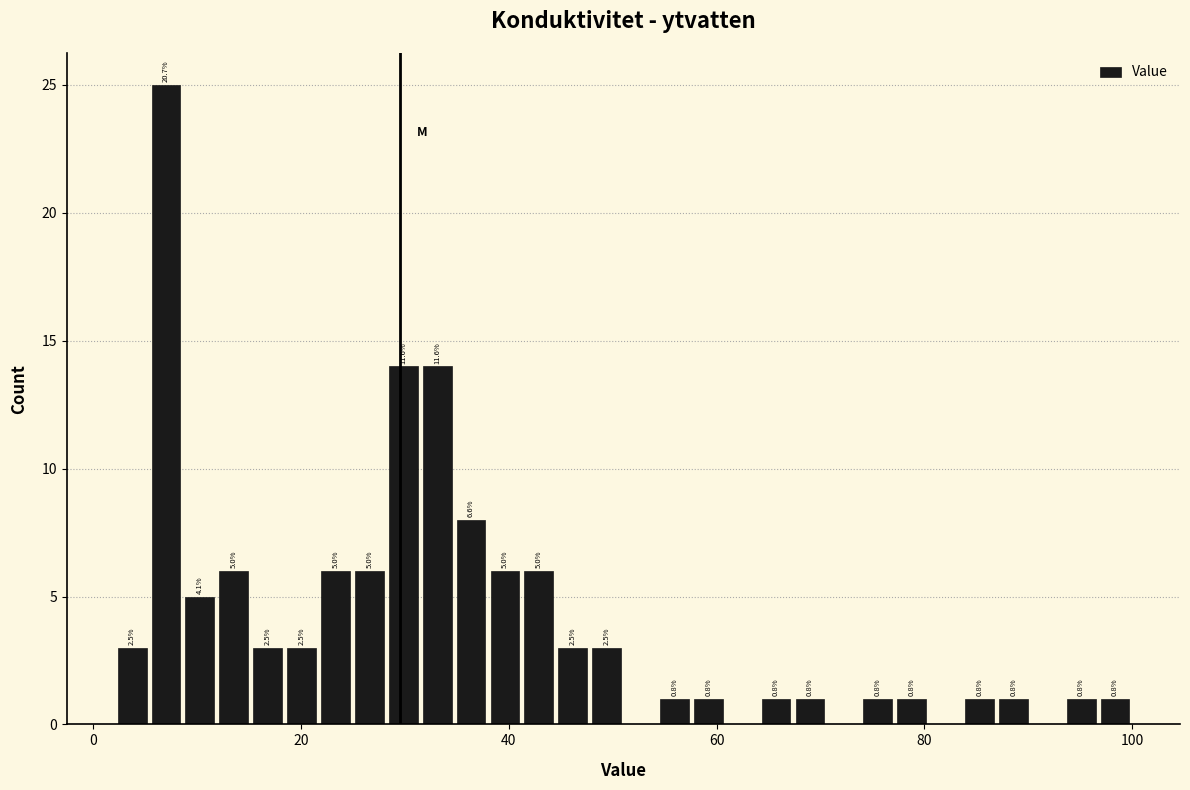

Around what value on the x-axis is the tallest bar? Give the approximate position of its centre, as read against the axis.

6